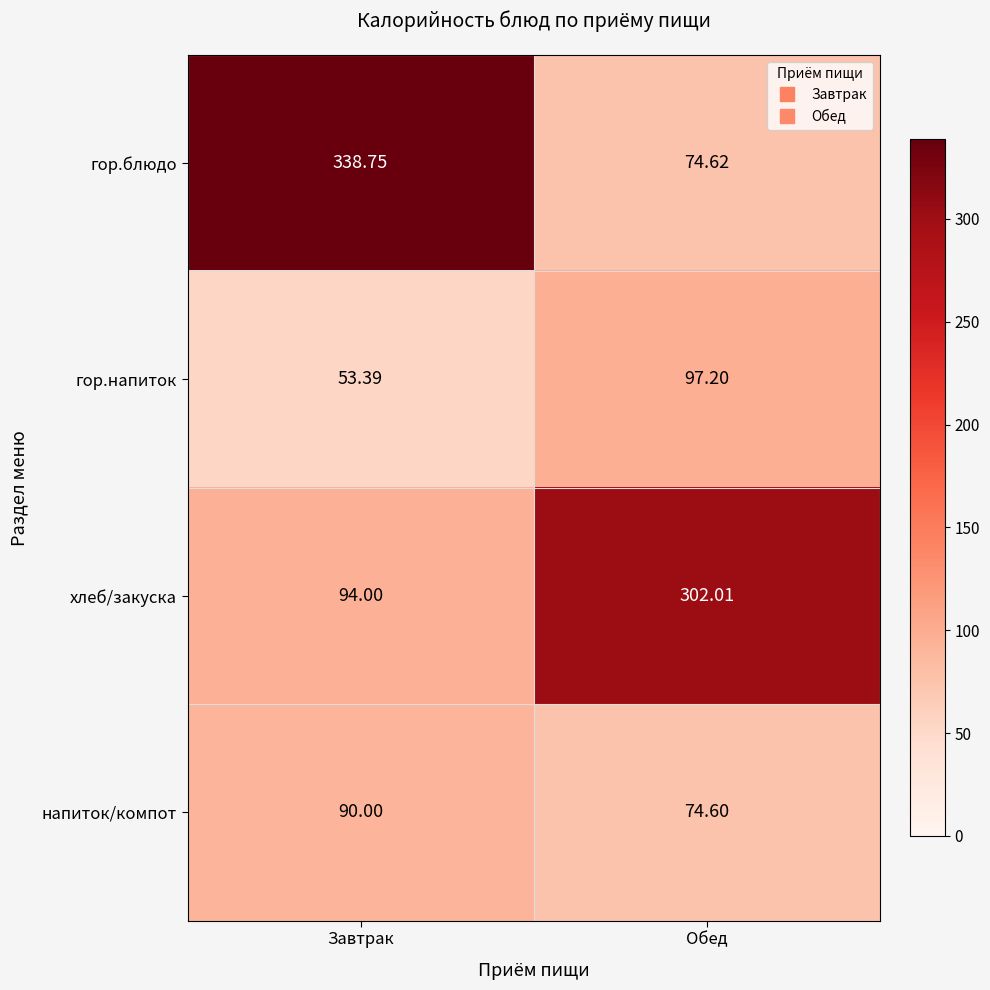

At how many categories does at least one series exceed 250?

2